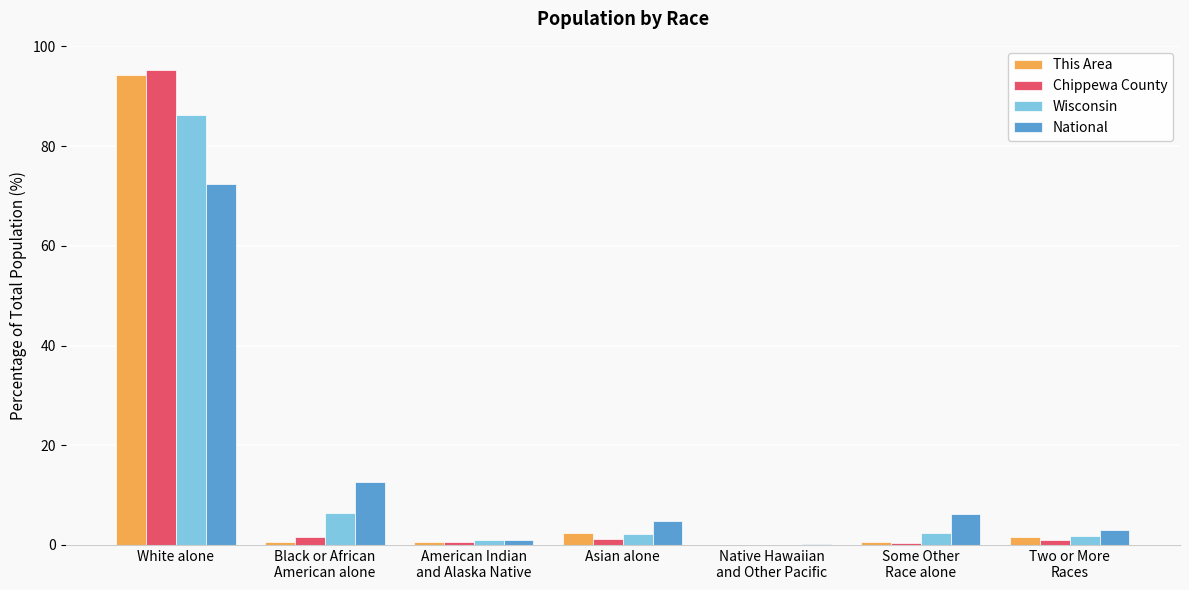

At which category is the sum across all series the highest?

White alone